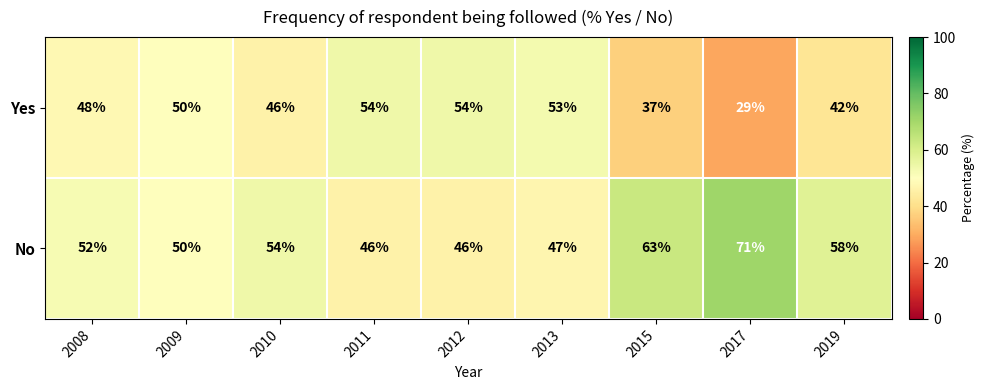

Reading right to left, extract all data points from this chart.

Yes: 42	29	37	53	54	54	46	50	48
No: 58	71	63	47	46	46	54	50	52